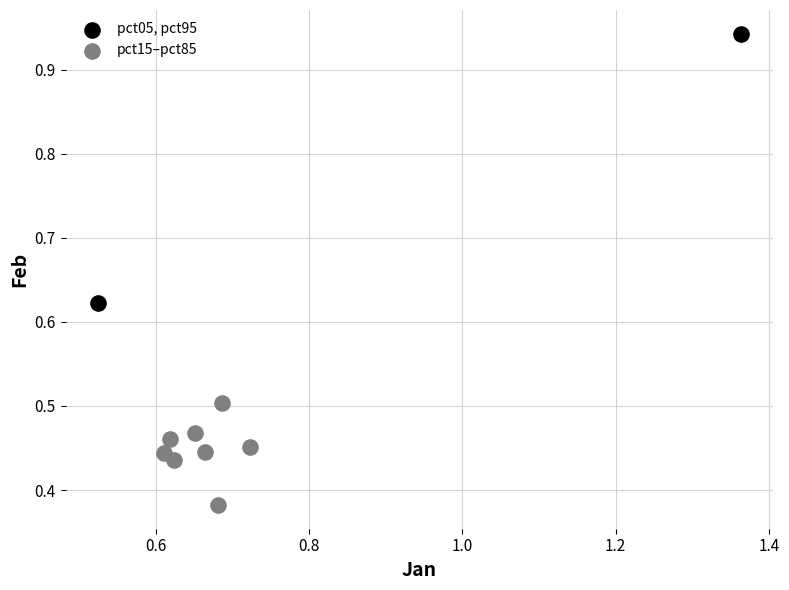

What are all the series names shown in the legend?

pct05, pct95, pct15–pct85